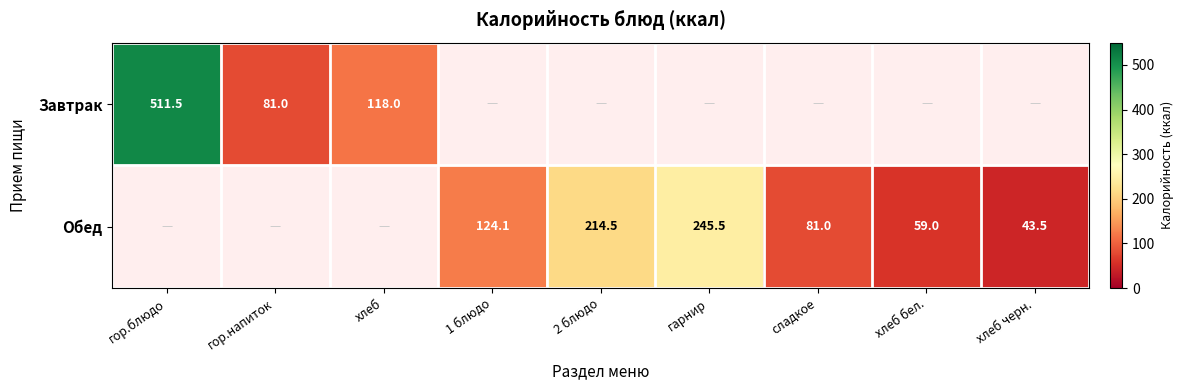

The Обед series shows 59.0 at хлеб бел.. True or false?

True